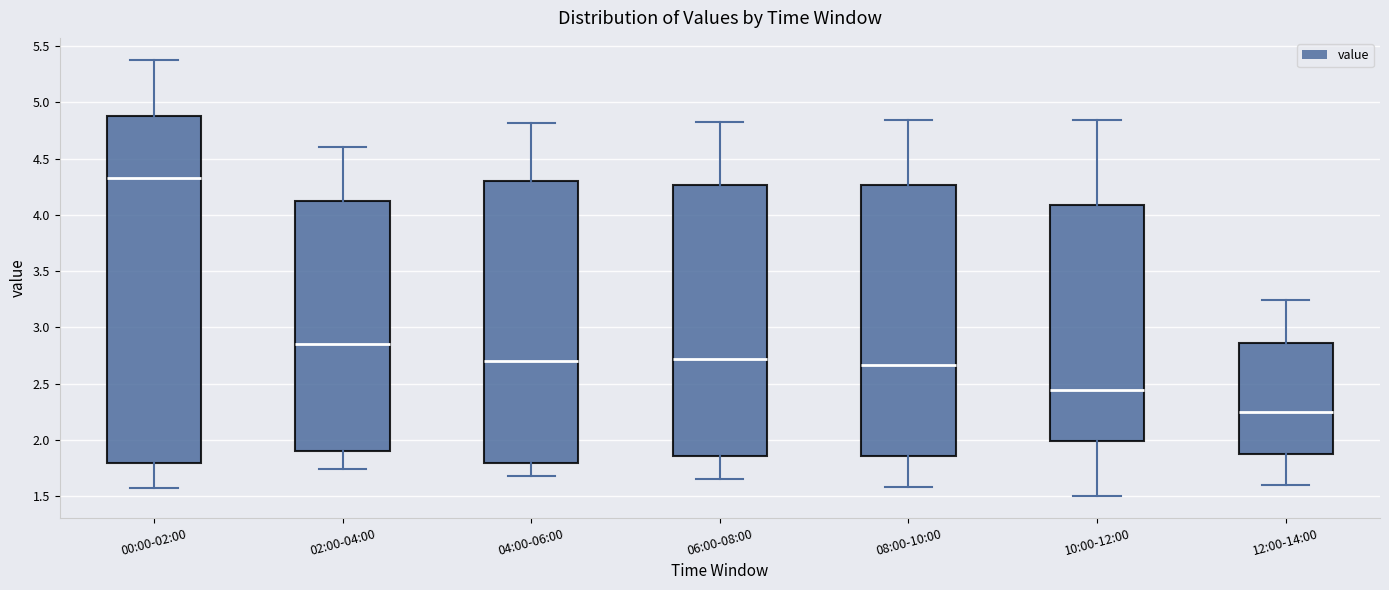

Which box's median line is the lowest?

12:00-14:00